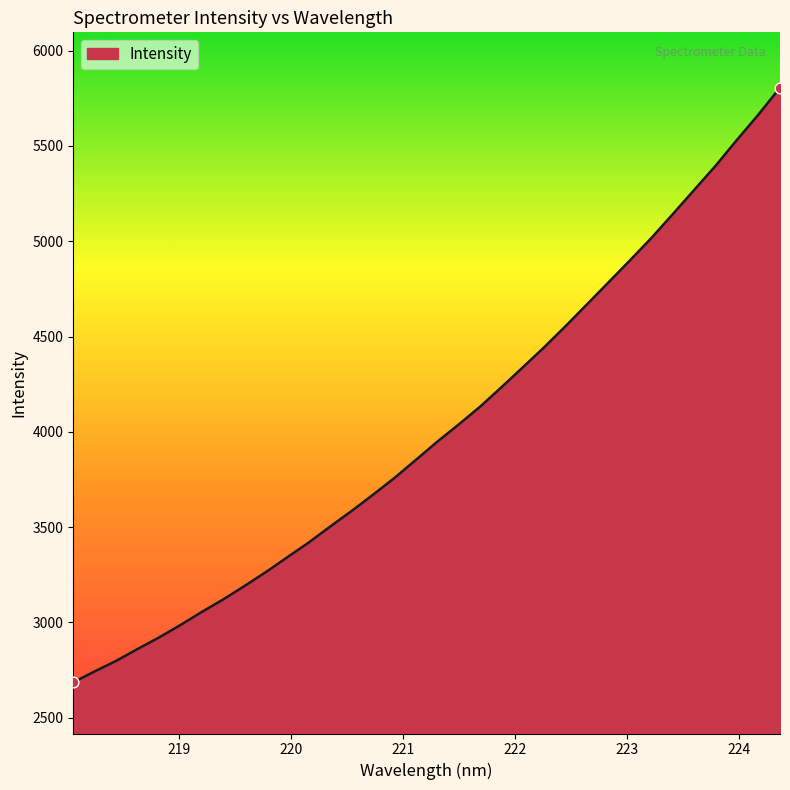

What is the smallest value displayed?

2685.7